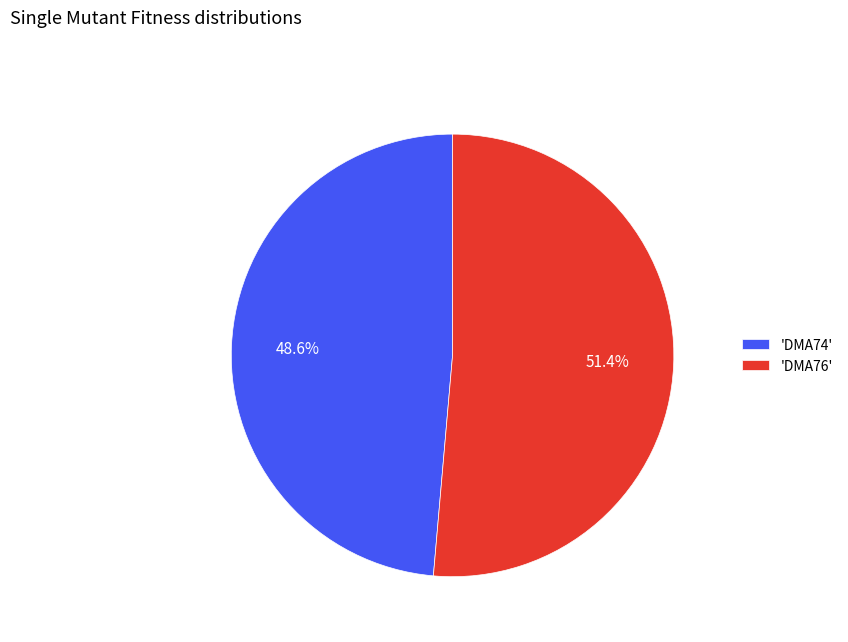

Between 'DMA76' and 'DMA74', which is larger?

'DMA76'